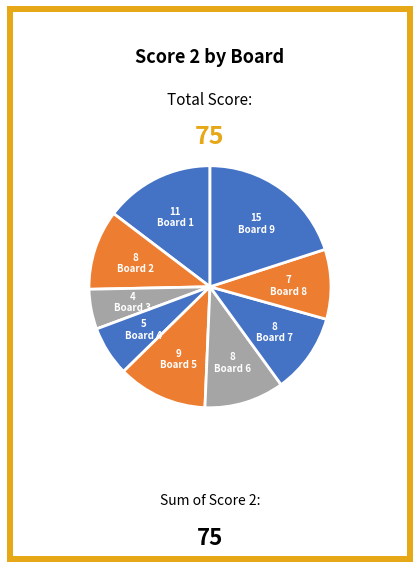

Is there a majority slice in this chart?

No